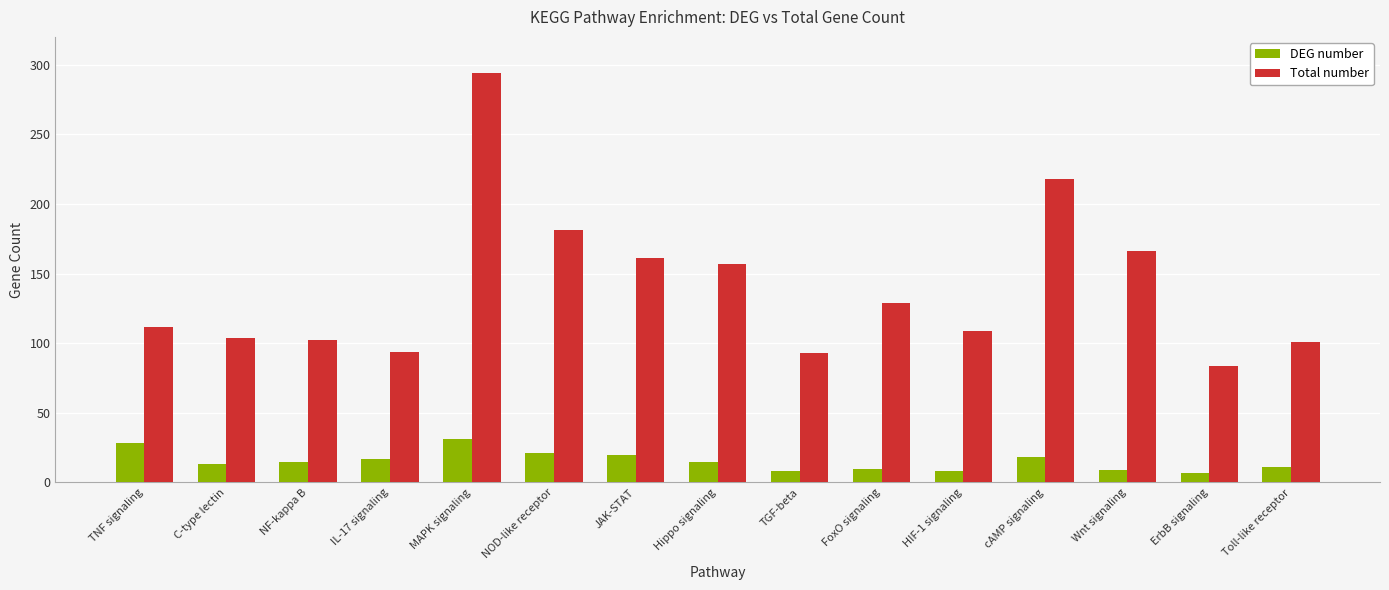

Is it true that Total number equals 211 at JAK-STAT?

False